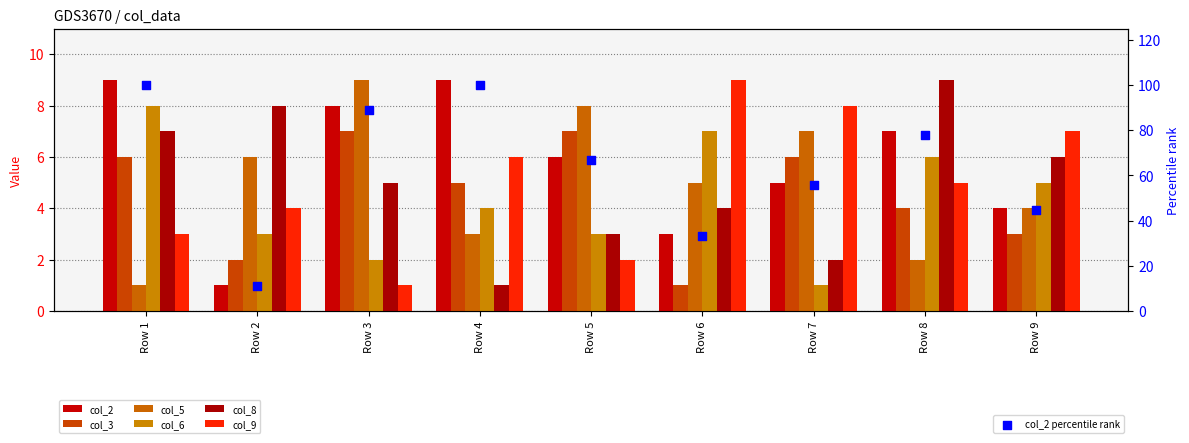

Which series has the largest total across all categories?

col_2